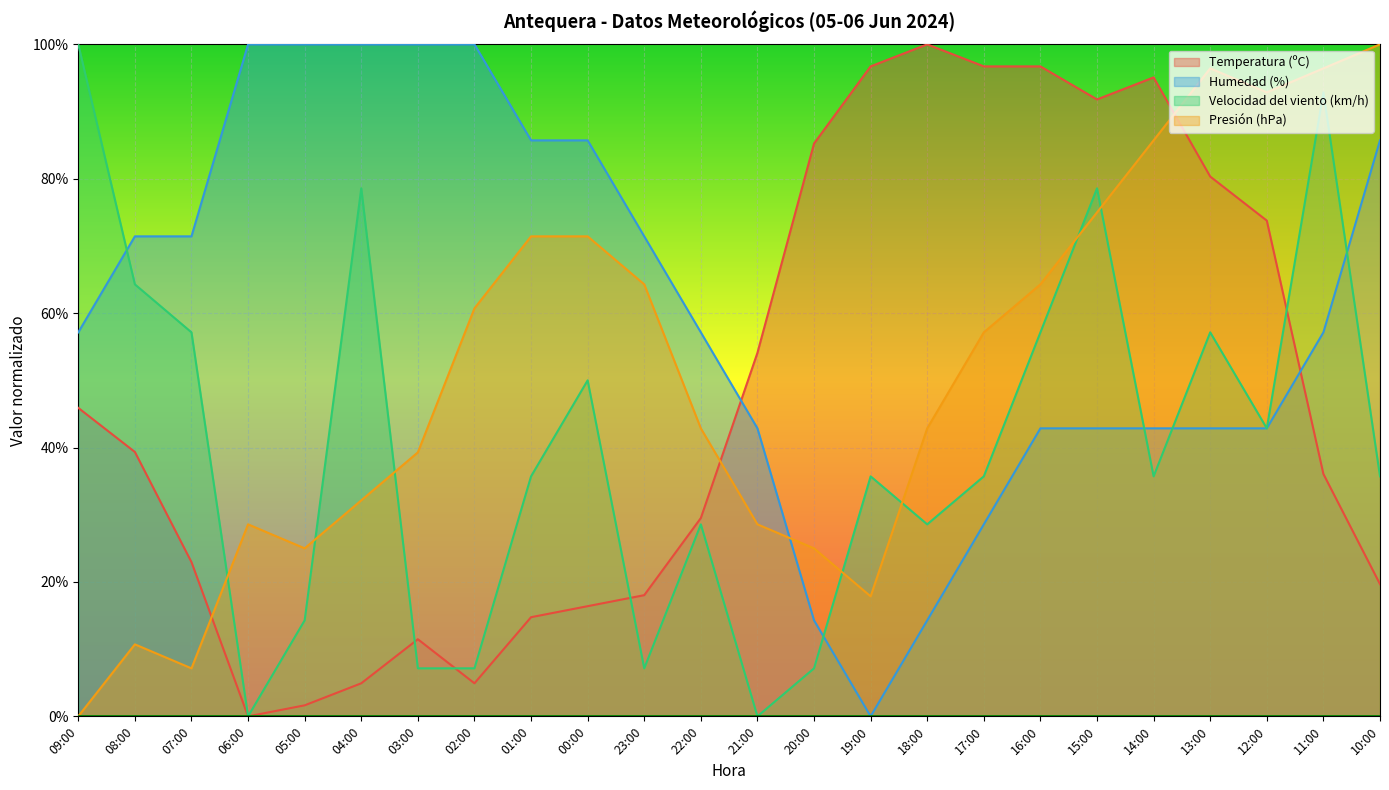

At which category is the sum across all series the highest?

15:00